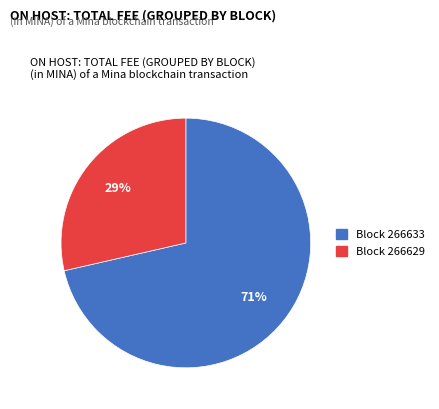

Is there any slice that represents more than half of the pie?

Yes